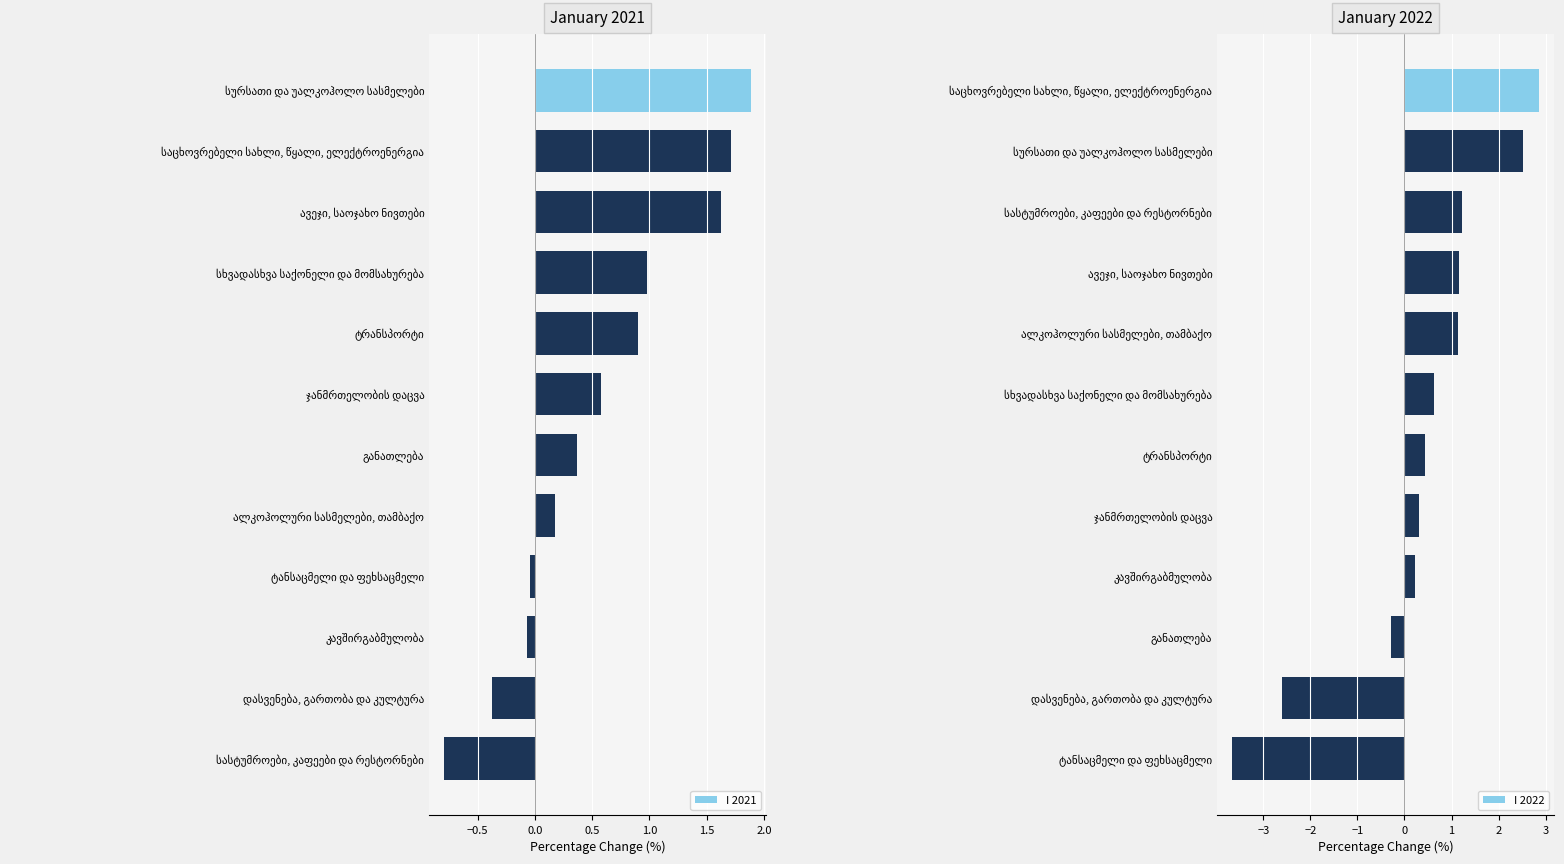

What is the minimum value for I 2021?

-0.8